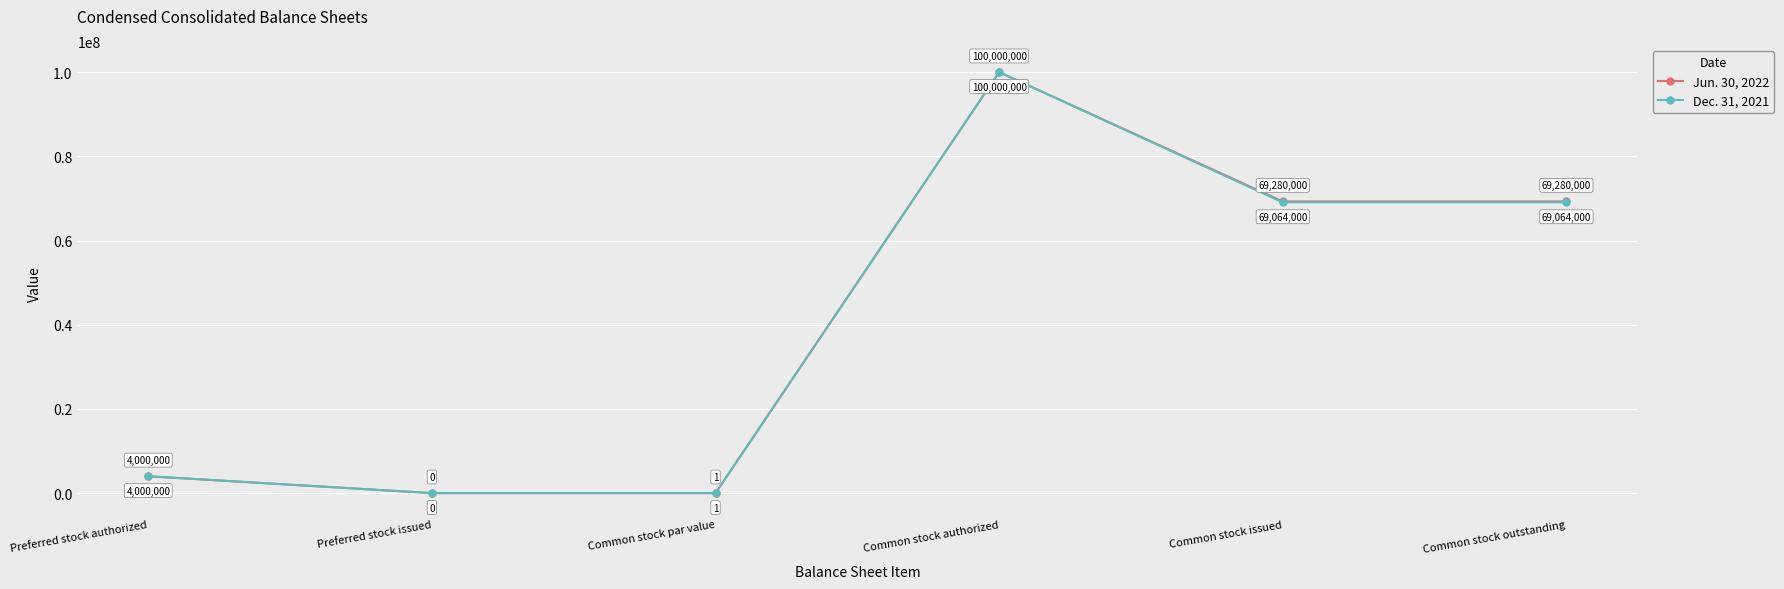

Where does the Jun. 30, 2022 series first go above 69280000?

Common stock authorized